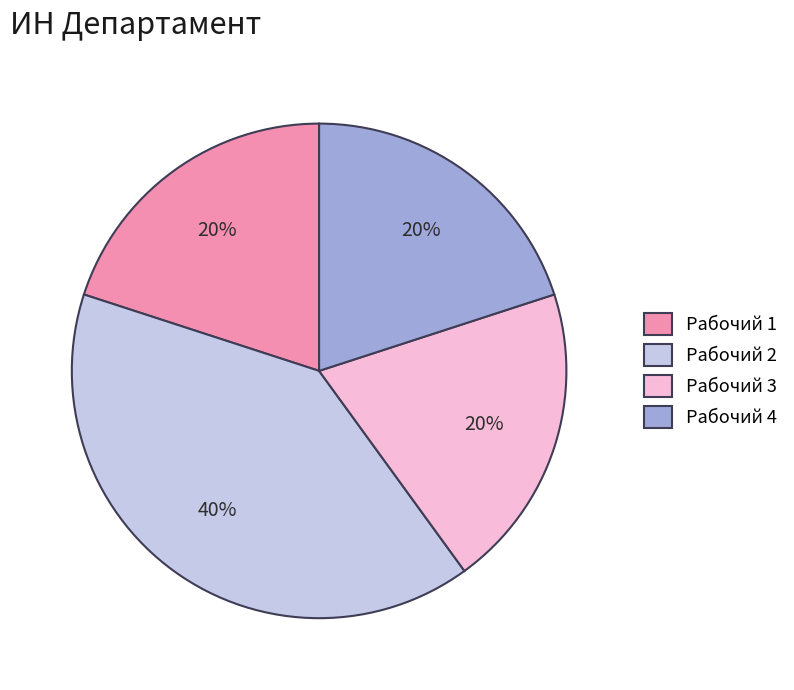

What percentage is the Рабочий 1 slice, to the nearest percent?

20%